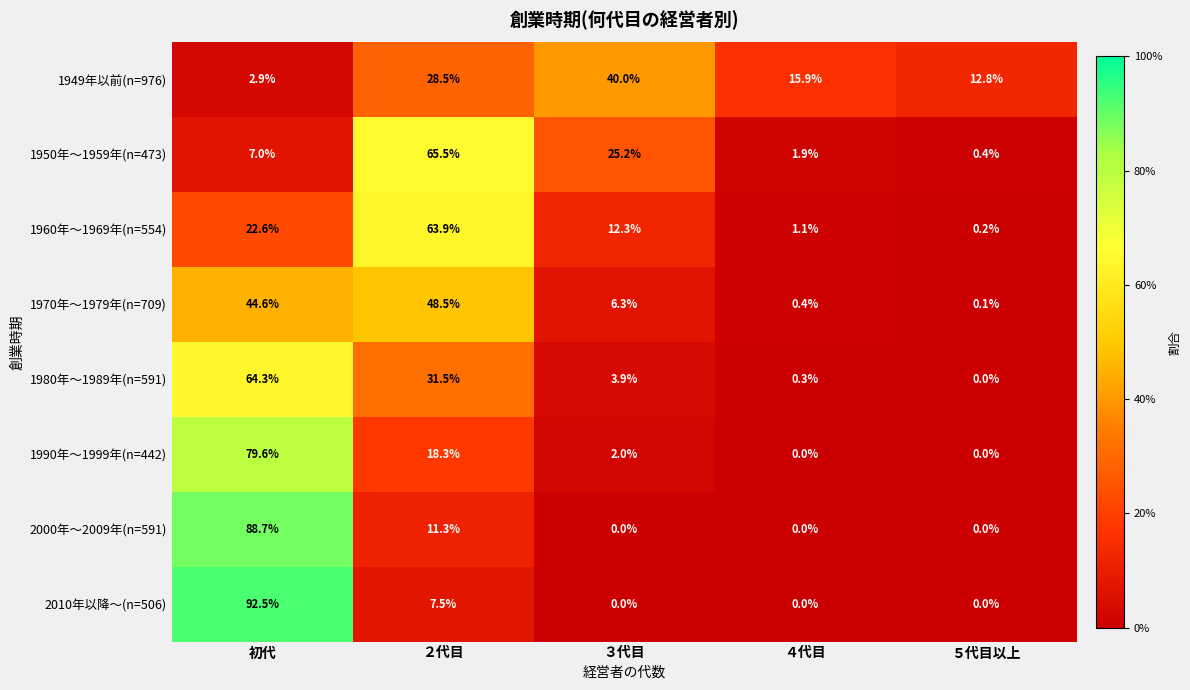

How many categories are shown in the chart?

5